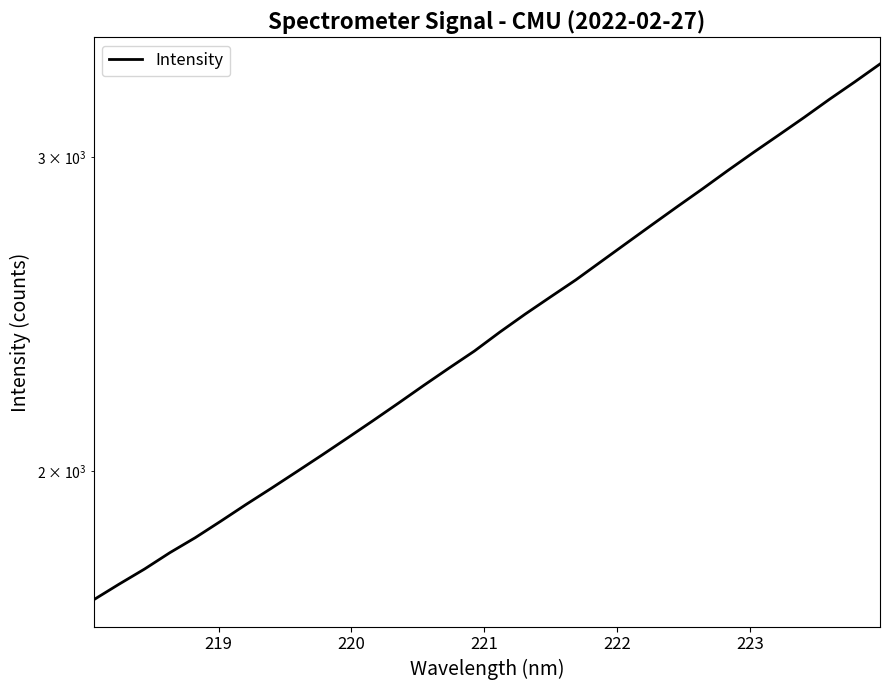

How many lines are shown in the chart?

1